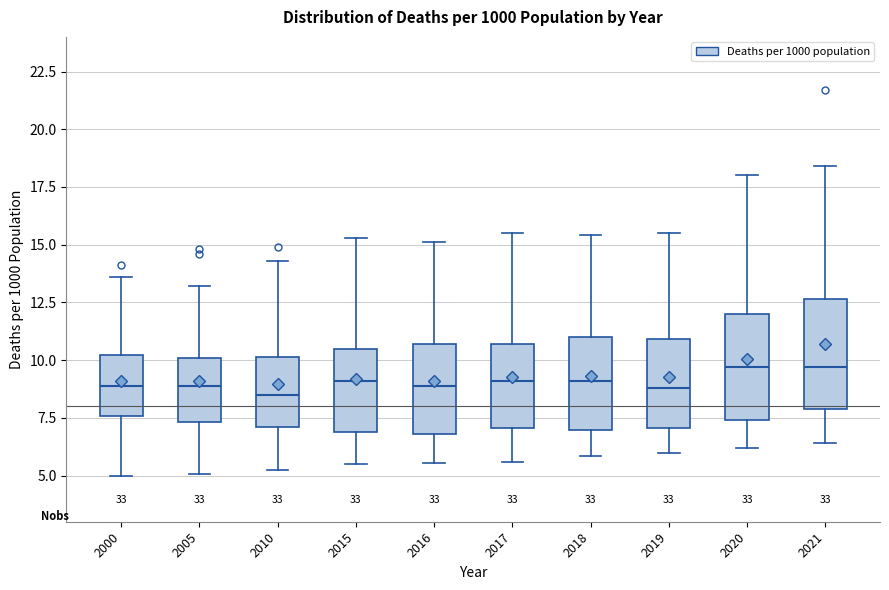

Where does the median line of the box at x = 2021 sit on the y-axis? The values are not printed on the chart, so give them approximately, as read against the axis.

9.5